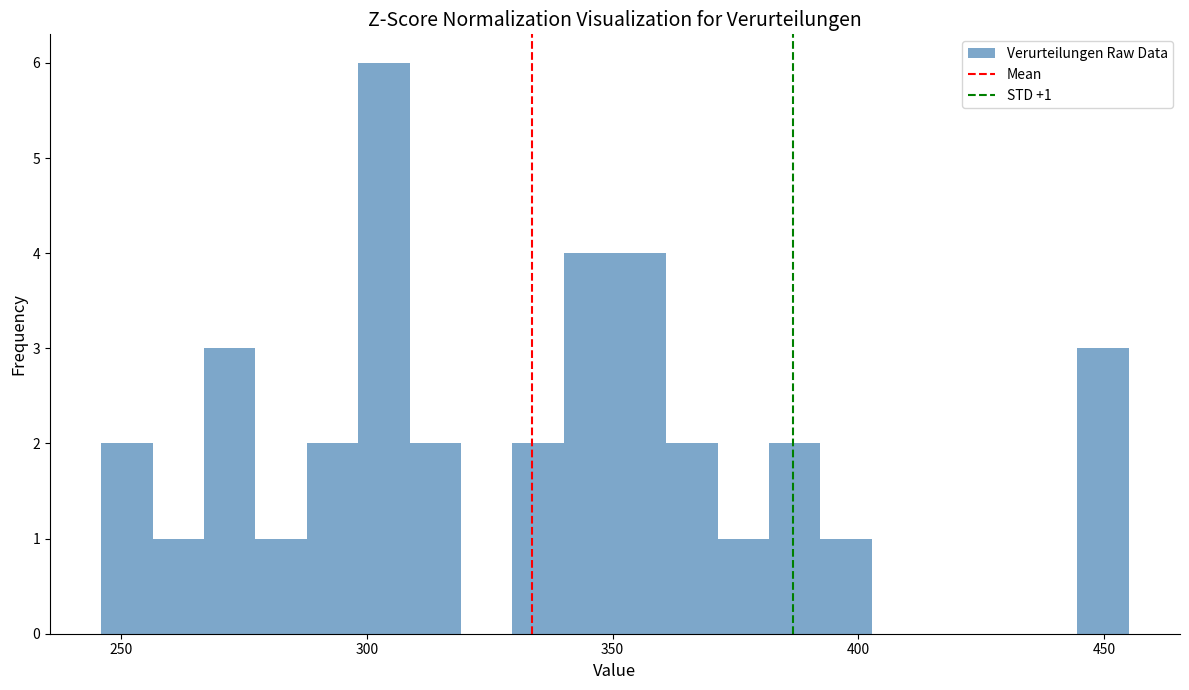

Around what value on the x-axis is the tallest bar? Give the approximate position of its centre, as read against the axis.

305